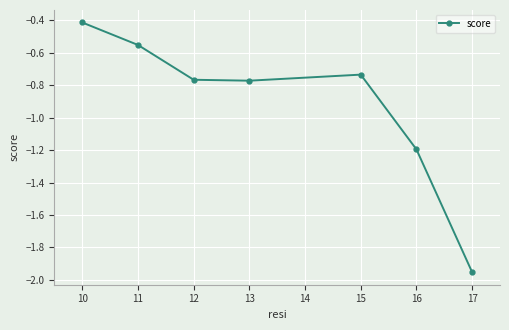

Does the chart display data point markers on the line(s)?

Yes